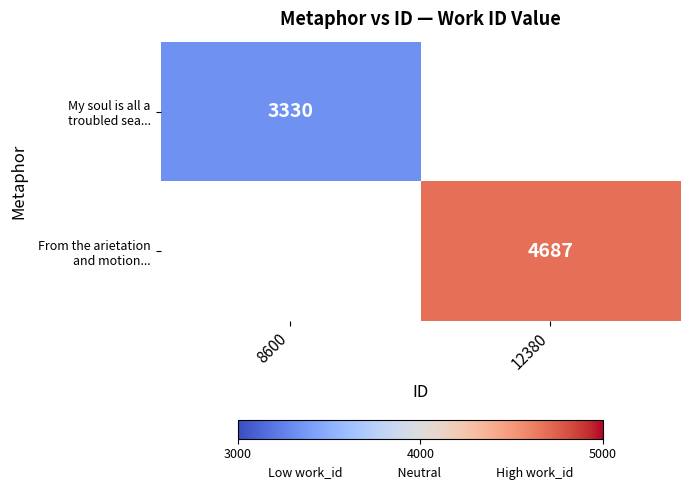

What is the greatest value displayed?

4687.0